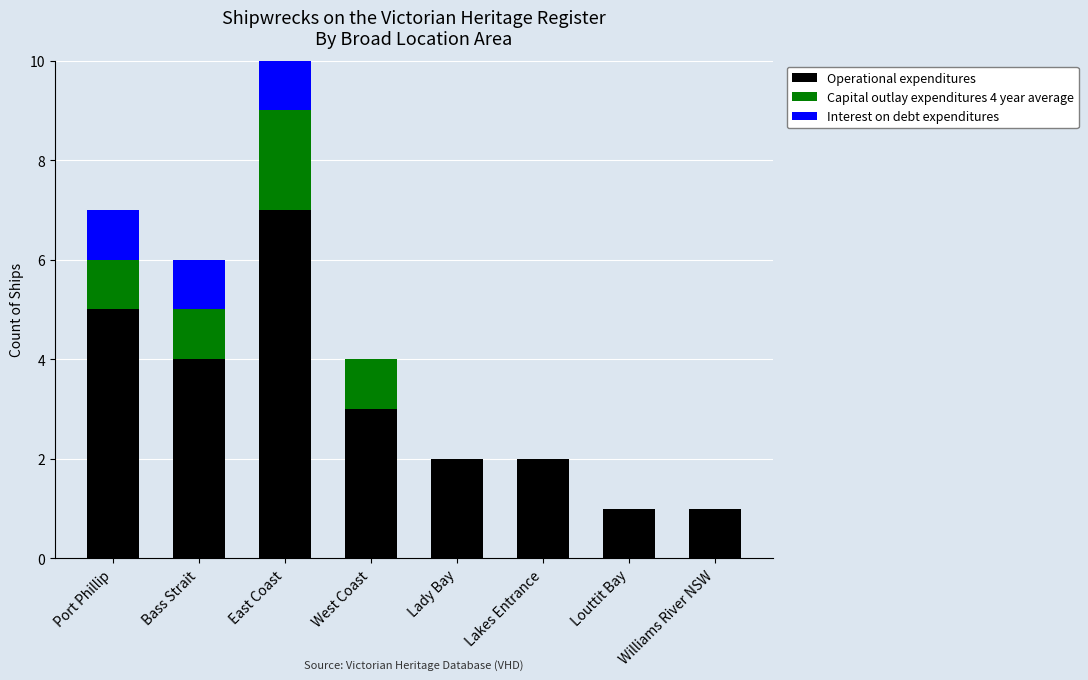

Does the chart contain stacked bars?

Yes